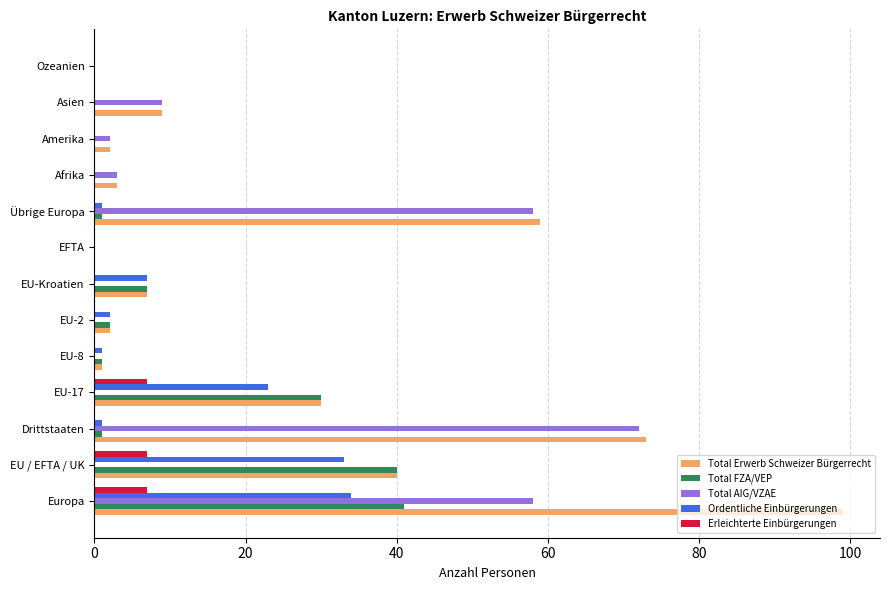

Read the Erleichterte Einbürgerungen value at EU / EFTA / UK.

7